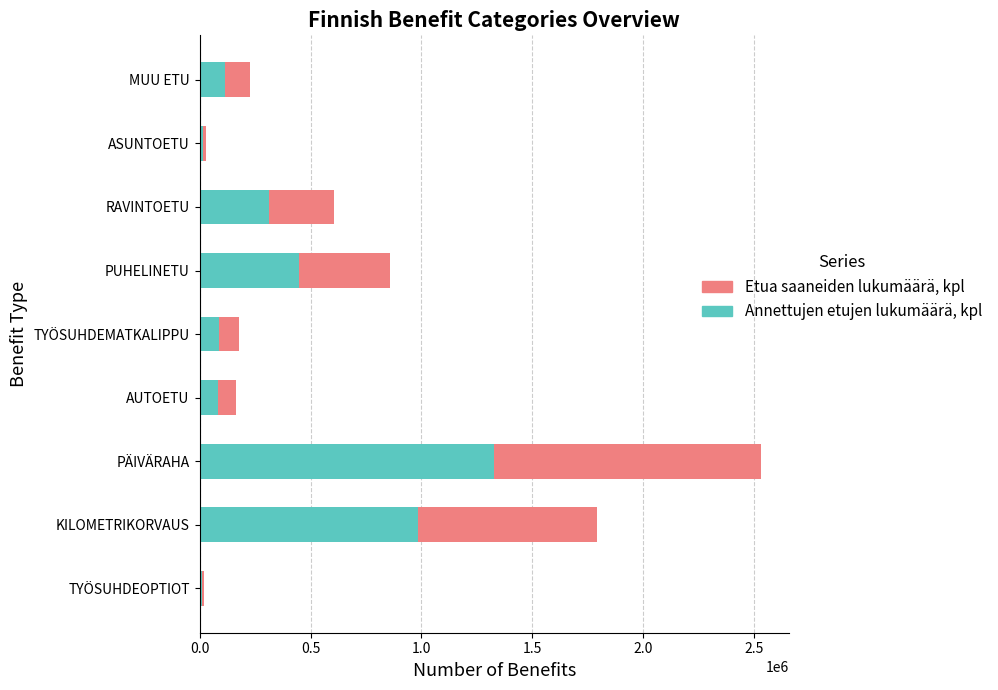

What are all the series names shown in the legend?

Etua saaneiden lukumäärä, kpl, Annettujen etujen lukumäärä, kpl